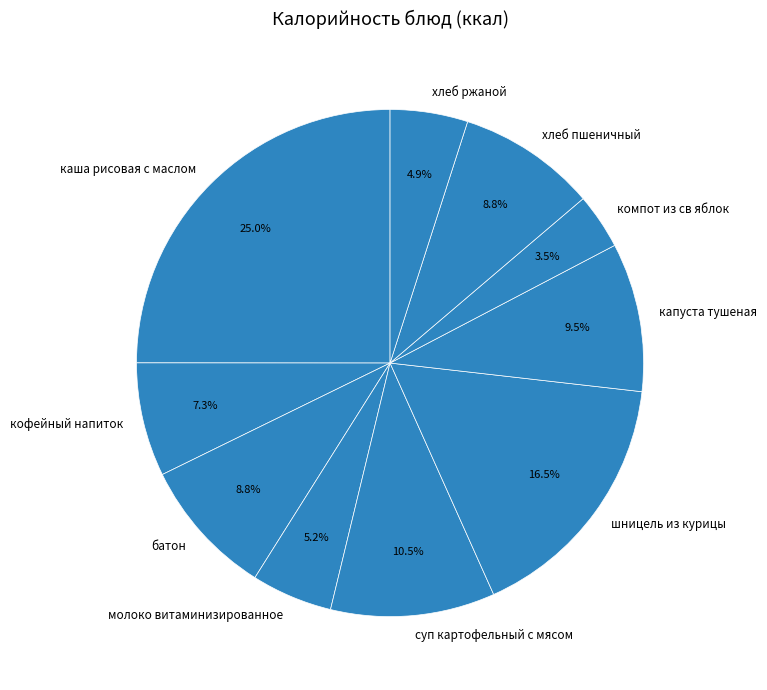

Does хлеб ржаной account for over 50% of the chart?

No